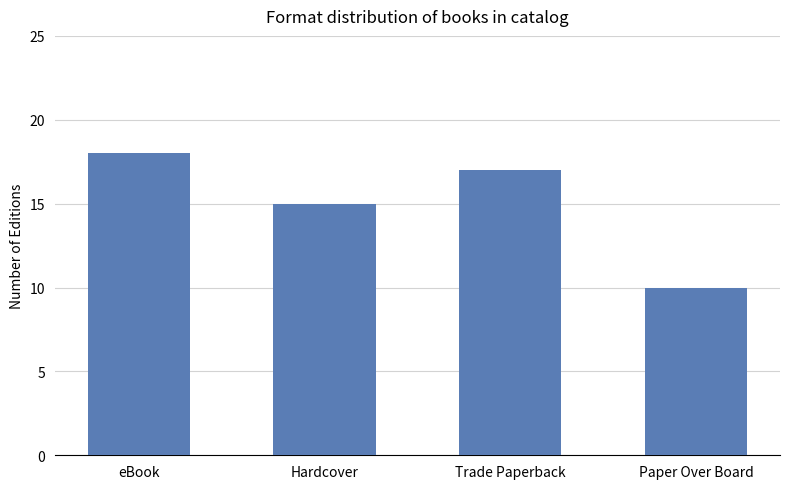

List the labels in order of value, smallest first.

Paper Over Board, Hardcover, Trade Paperback, eBook